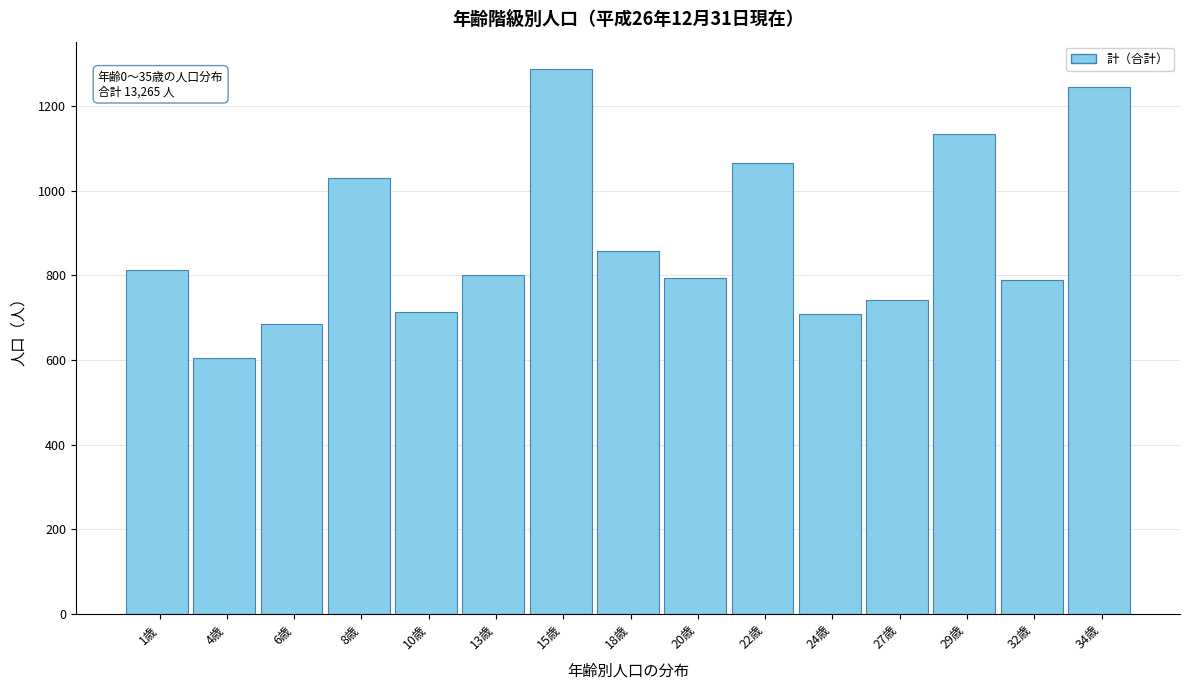

Which category has the highest value across all series?

15歳